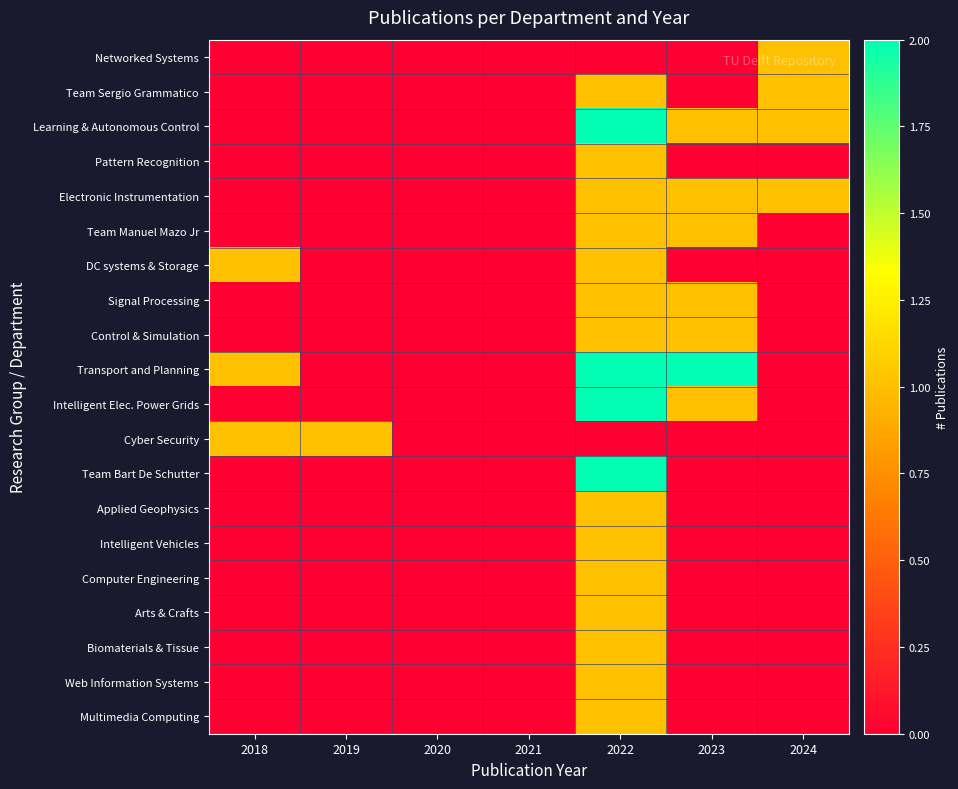

Rank the series at 2020 from lowest to highest value.

Networked Systems, Team Sergio Grammatico, Learning & Autonomous Control, Pattern Recognition, Electronic Instrumentation, Team Manuel Mazo Jr, DC systems & Storage, Signal Processing, Control & Simulation, Transport and Planning, Intelligent Elec. Power Grids, Cyber Security, Team Bart De Schutter, Applied Geophysics, Intelligent Vehicles, Computer Engineering, Arts & Crafts, Biomaterials & Tissue, Web Information Systems, Multimedia Computing